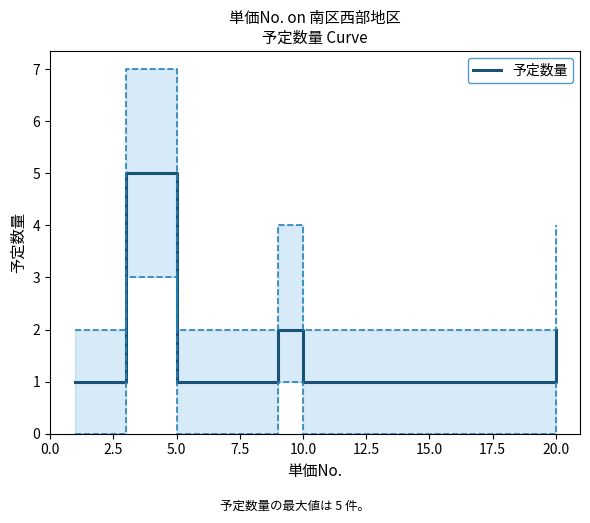

What is the minimum value shown in the chart?

1